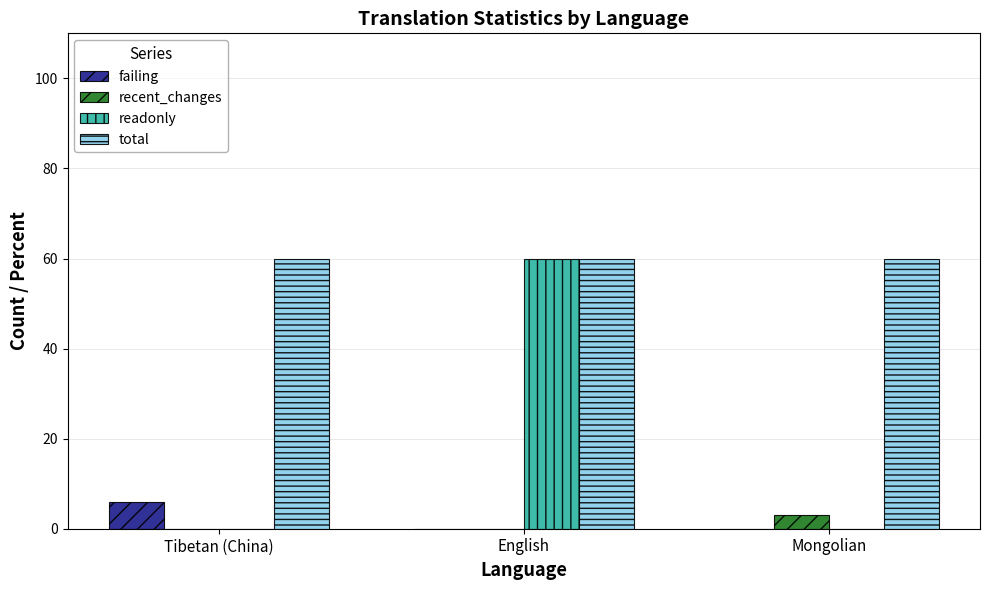

Which category has the highest value in the failing series?

Tibetan (China)